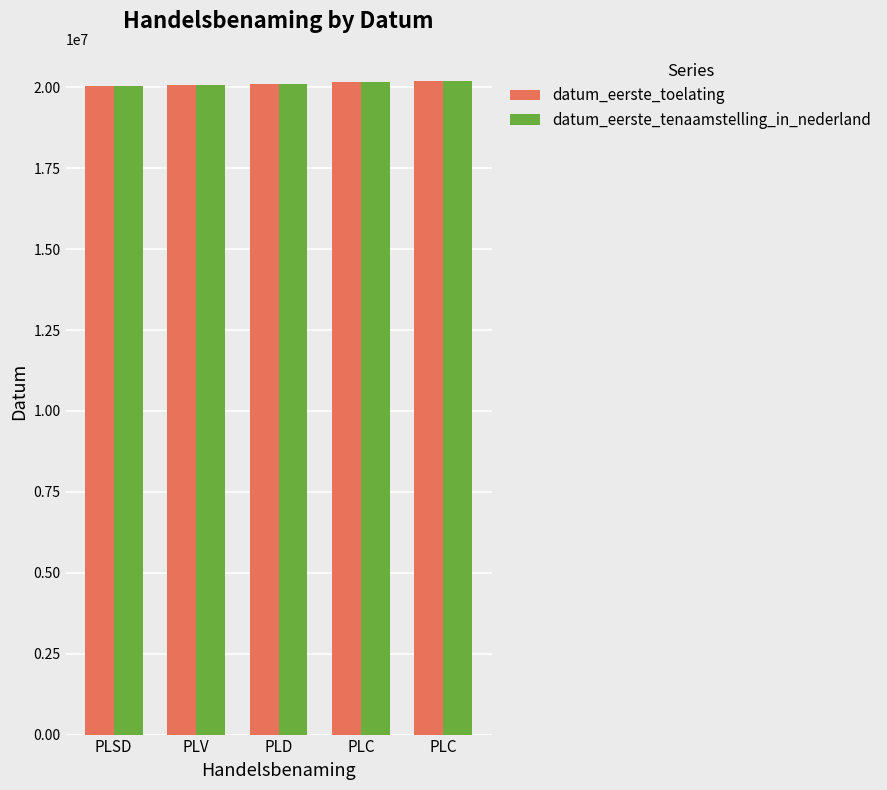

Does the chart contain stacked bars?

No